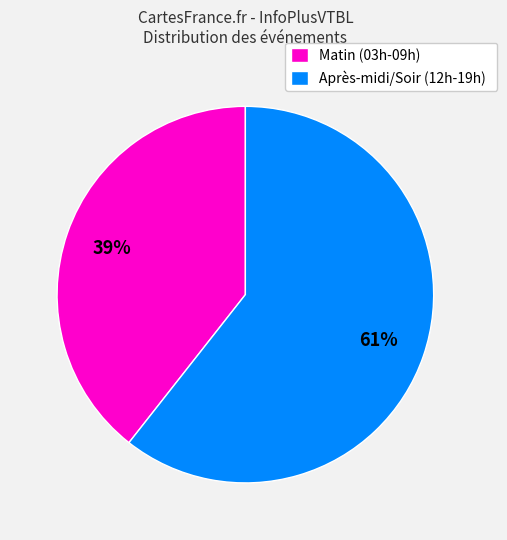

Which slice is the largest?

Après-midi/Soir (12h-19h)